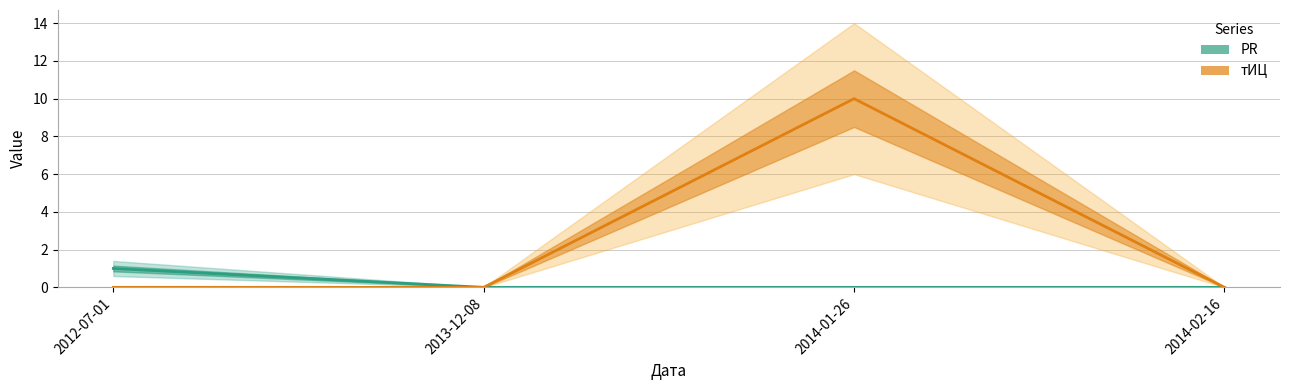

What is the sum of all PR values?

1